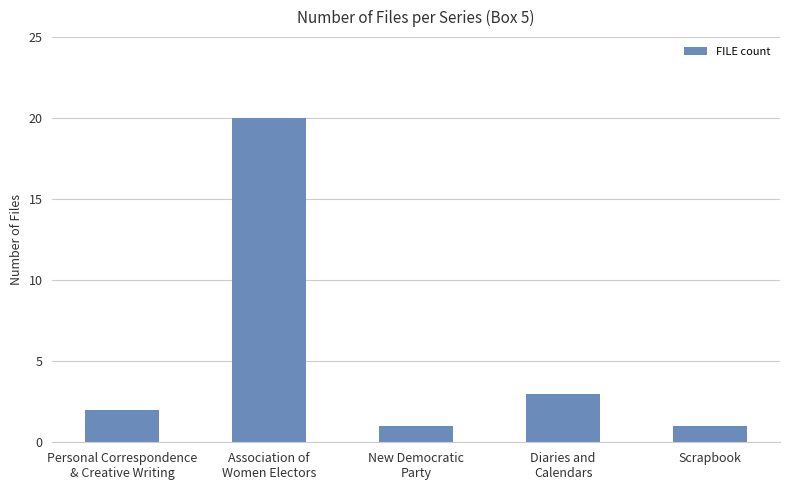

What is the value of the 5th bar from the left?

1